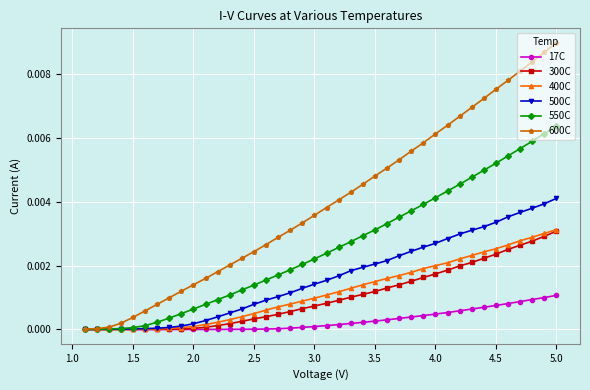

What are all the series names shown in the legend?

17C, 300C, 400C, 500C, 550C, 600C